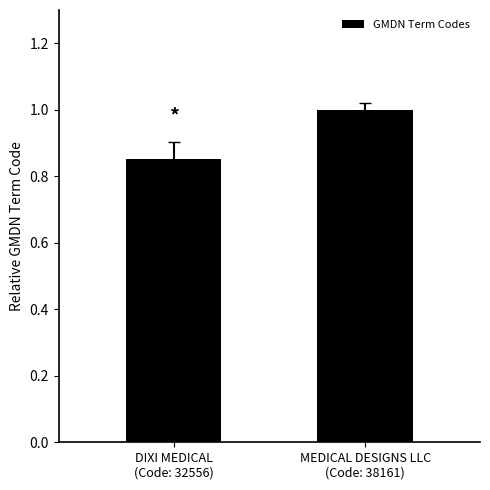

Are the bars grouped side by side (vs. stacked)?

No